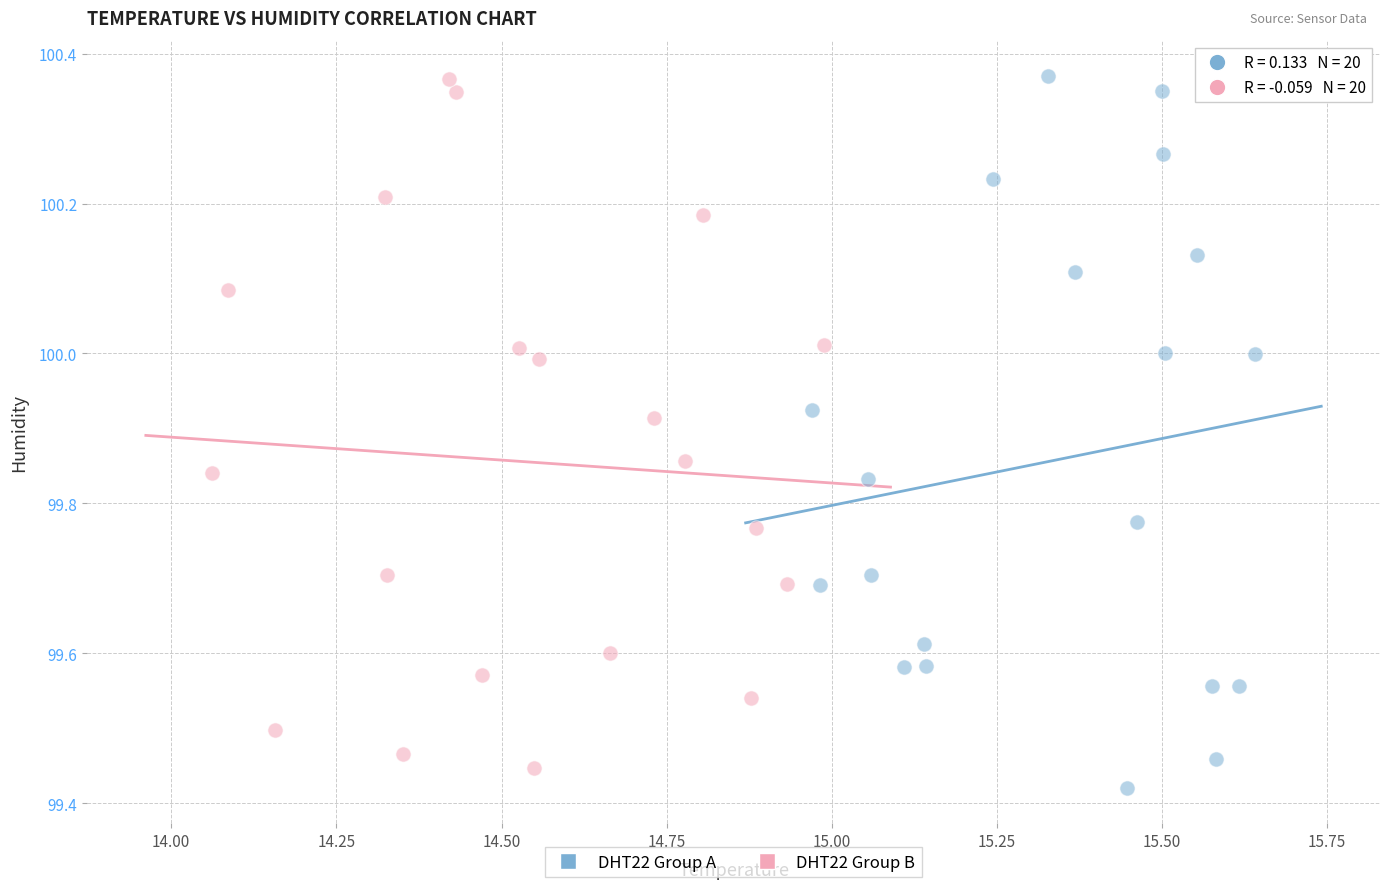

What are all the series names shown in the legend?

DHT22 Group A, DHT22 Group B